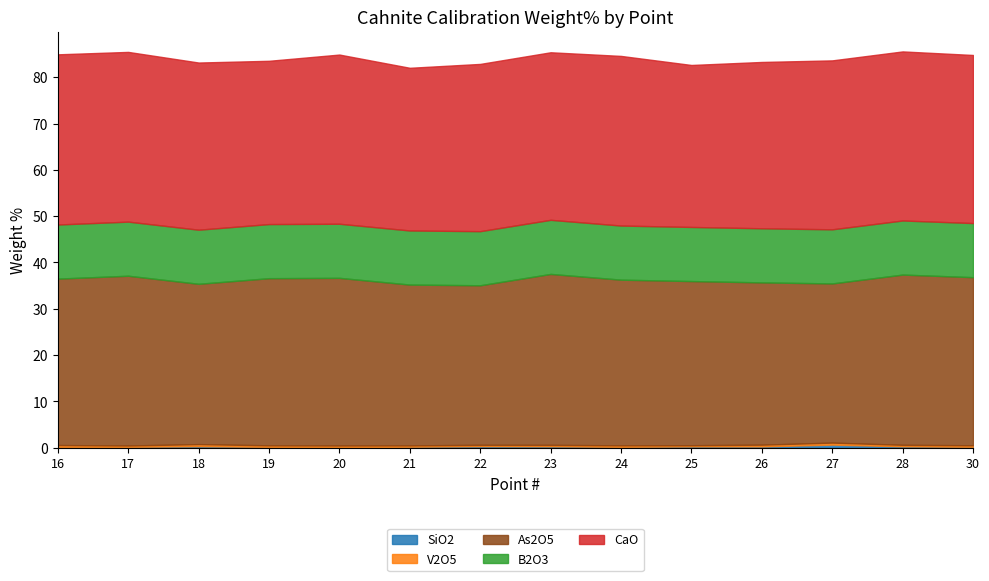

Which series has the largest total across all categories?

CaO